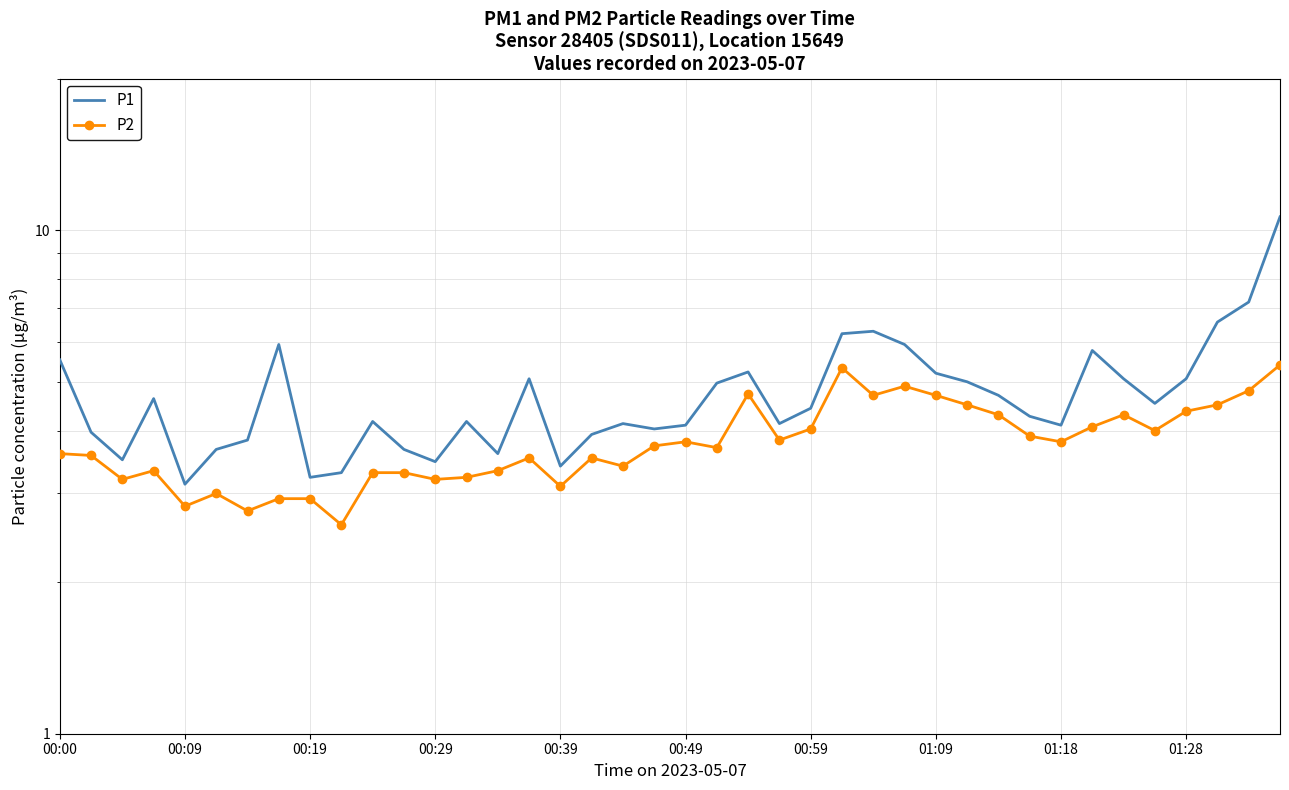

At which label does P1 first exceed 4?

00:00